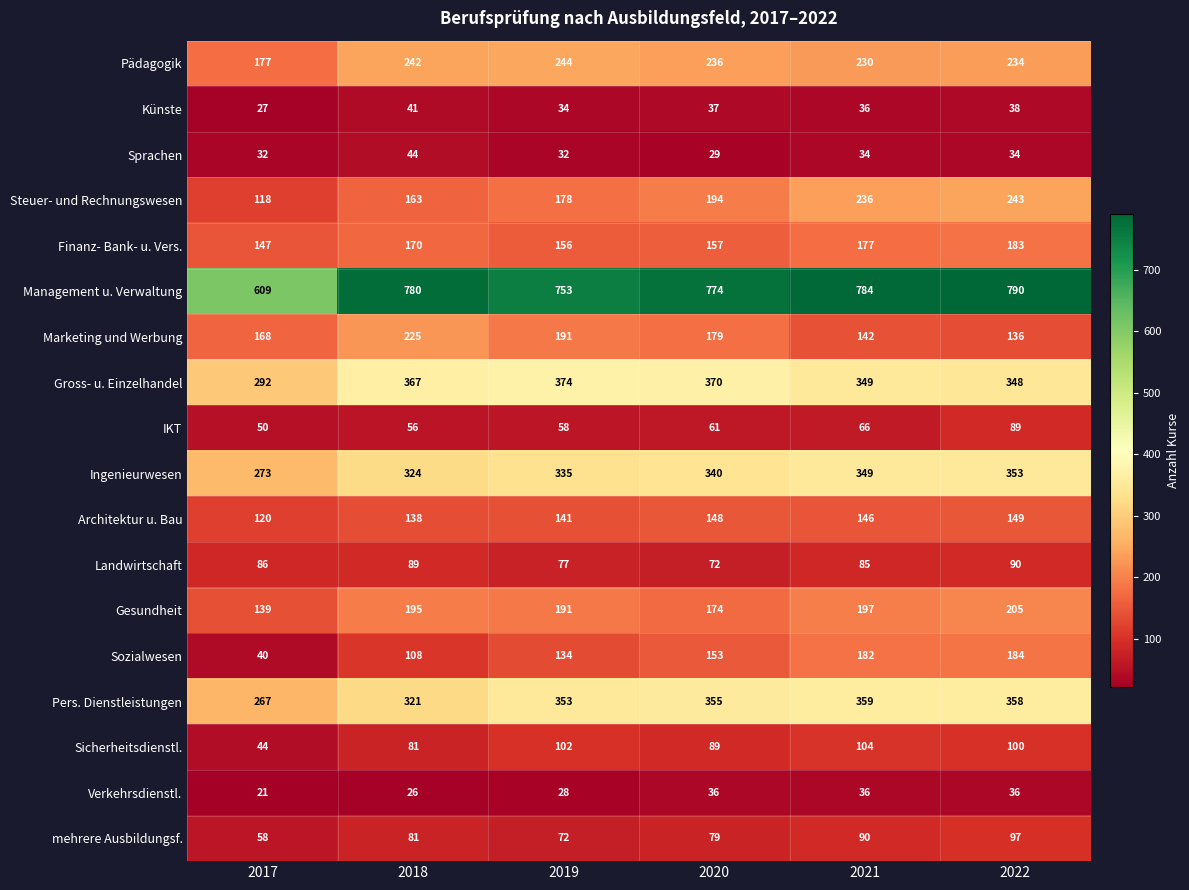

What is the sum of the Sicherheitsdienstl. values at 2021 and 2022?

204